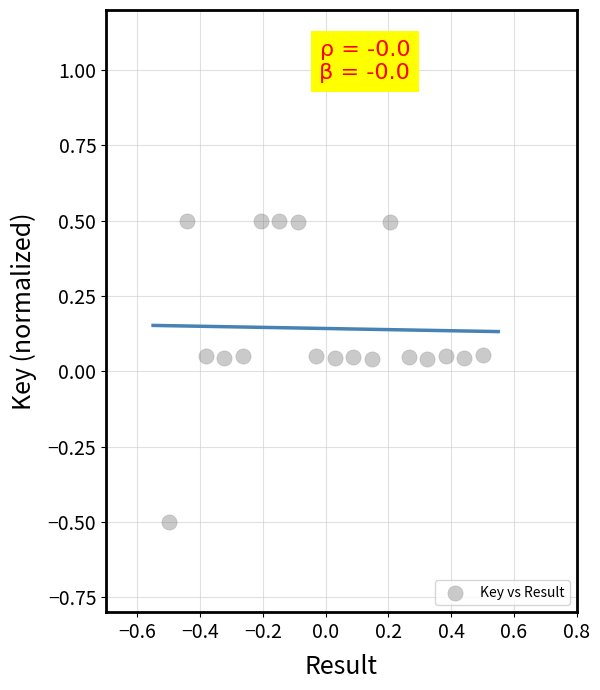

What is the range of X values (max minus min)?

1.0